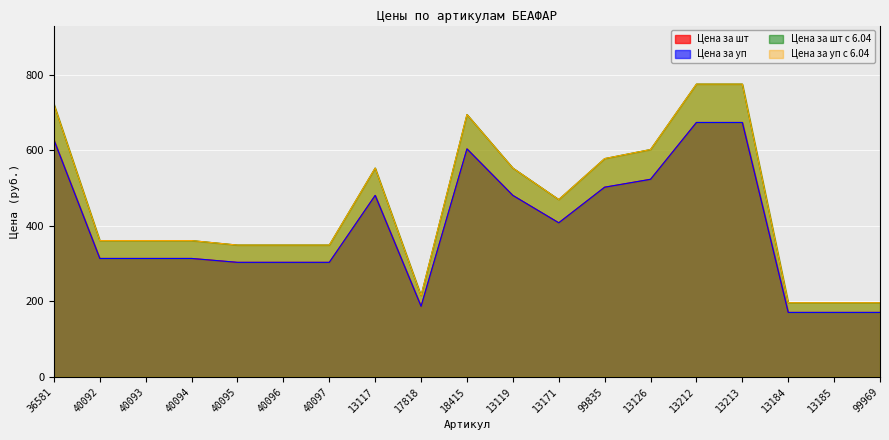

Between 40093 and 13213, which series saw the biggest shift?

Цена за шт с 6.04